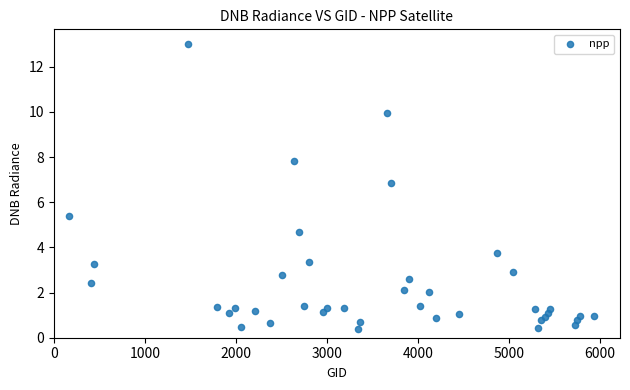

What Y value in the scatter plot is closest to 6?

5.4